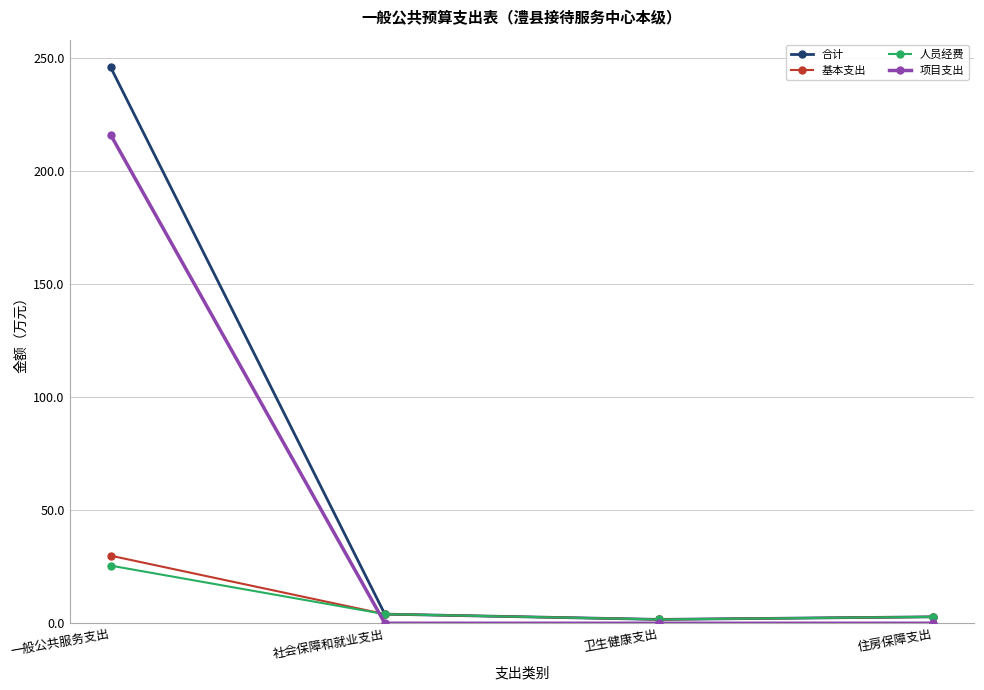

In 合计, how many points are lower than both neighbors (excluding endpoints)?

1